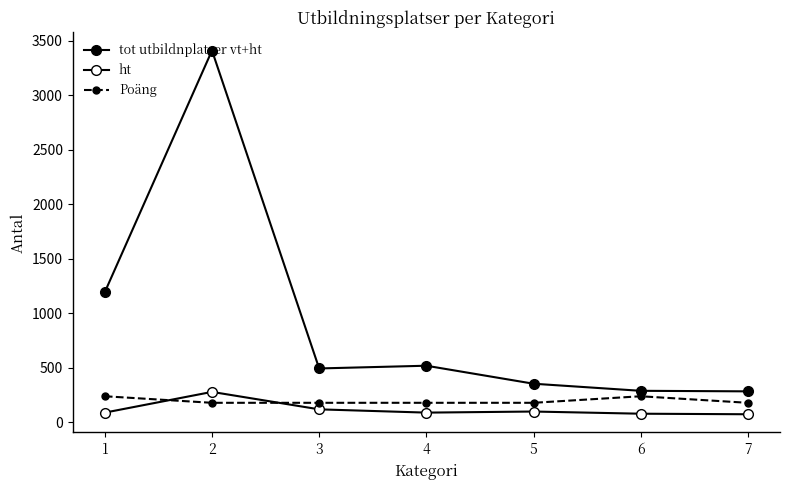

Is this an area chart (filled region under the line)?

No